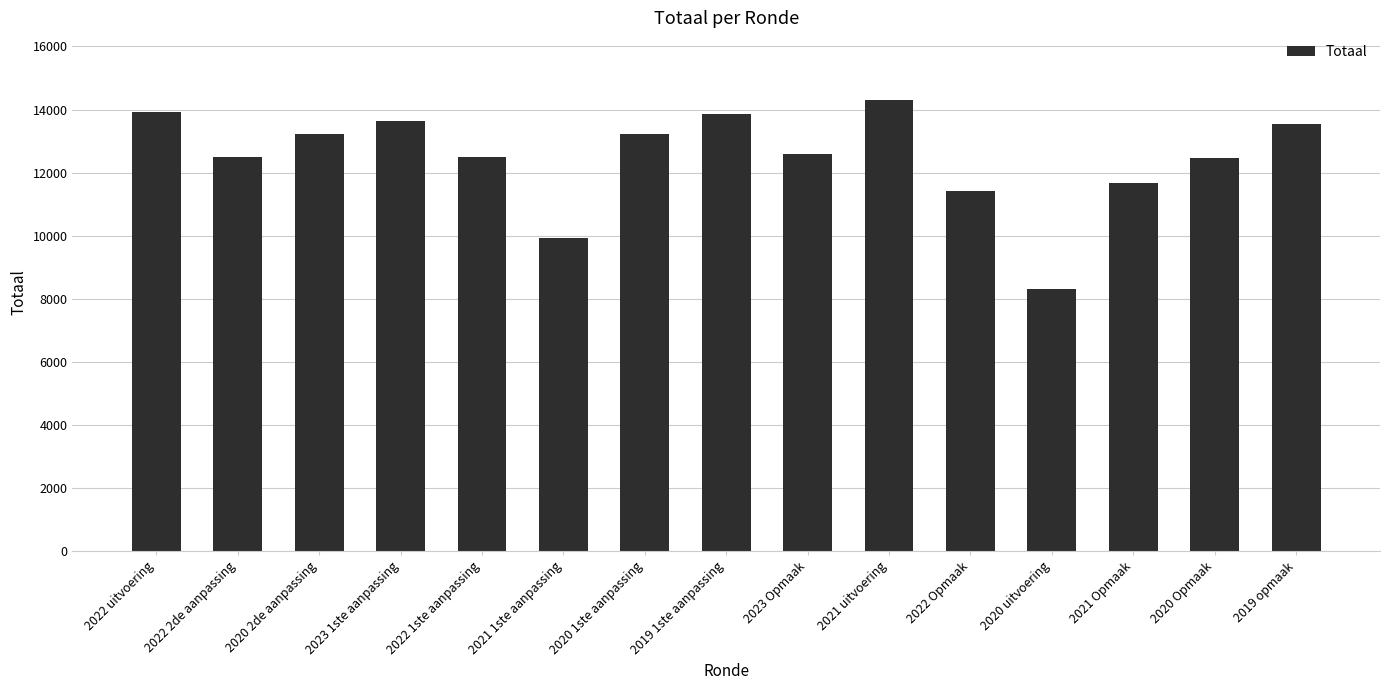

What value does the data have at 2020 1ste aanpassing?

13239